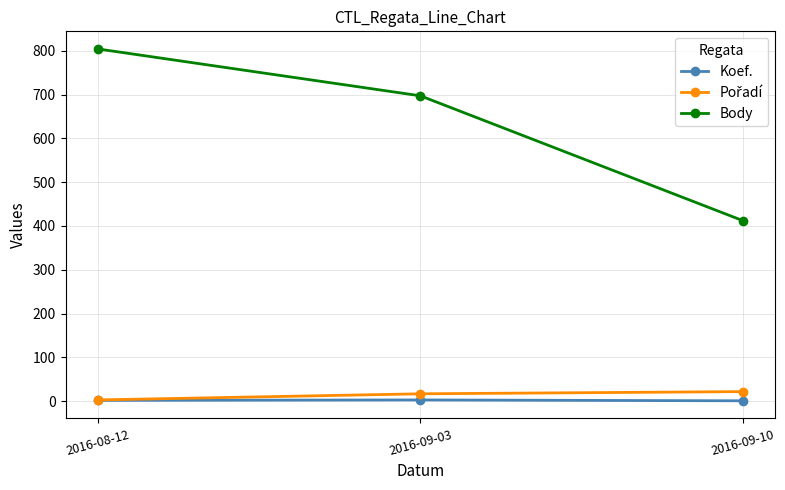

Rank the categories by Body value from lowest to highest.

2016-09-10, 2016-09-03, 2016-08-12